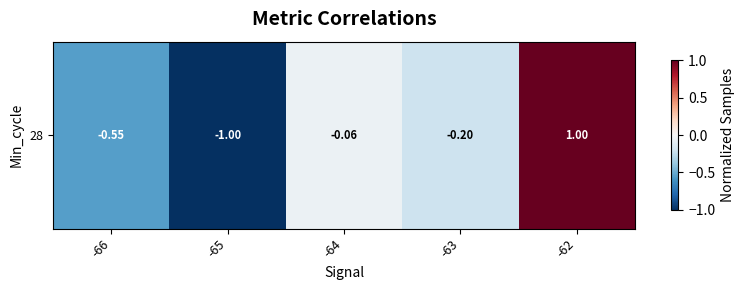

Which label corresponds to the largest value in the chart?

-62